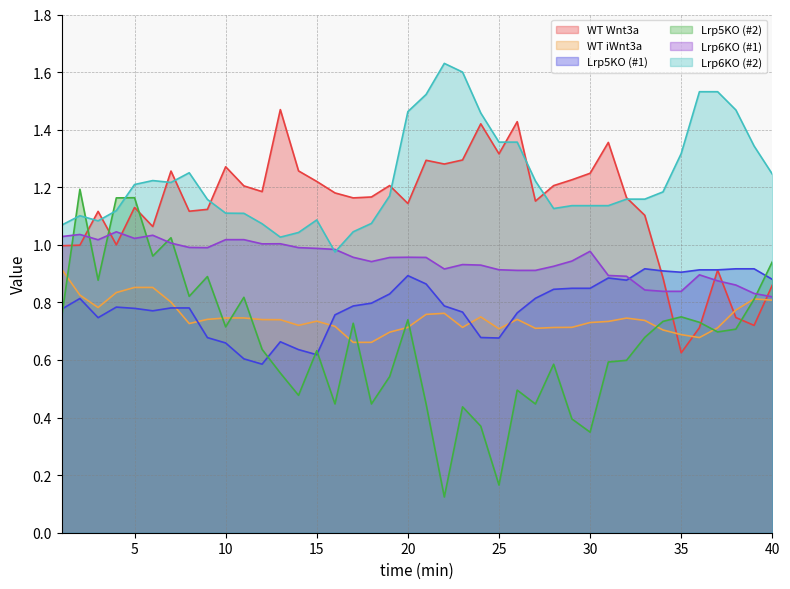

How many series are shown in this chart?

6